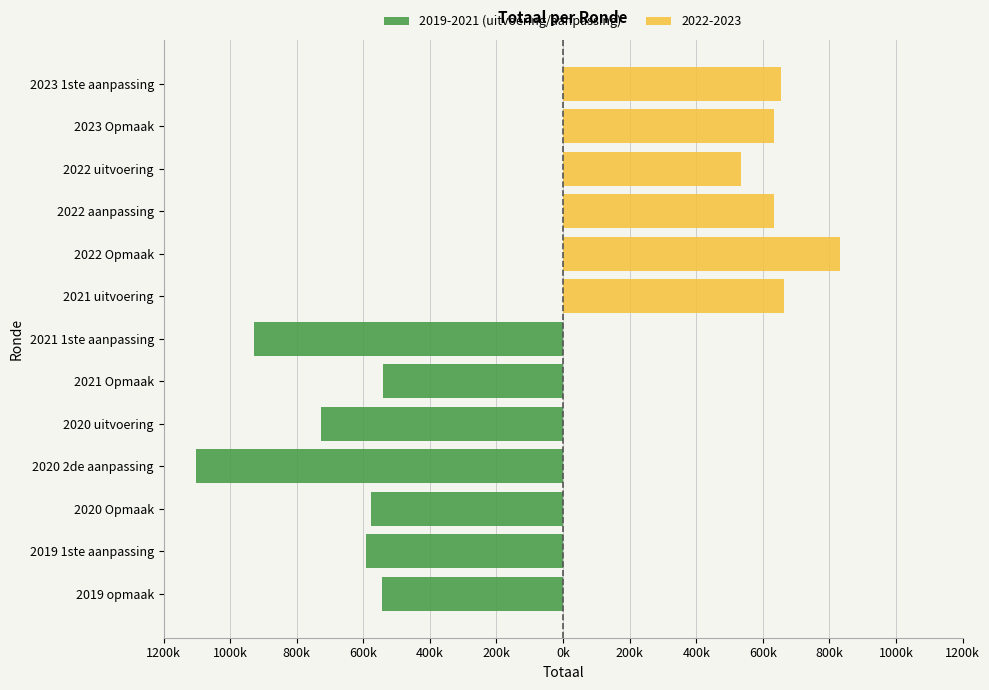

The chart shows a value of -1865500 at 2020 2de aanpassing. True or false?

False